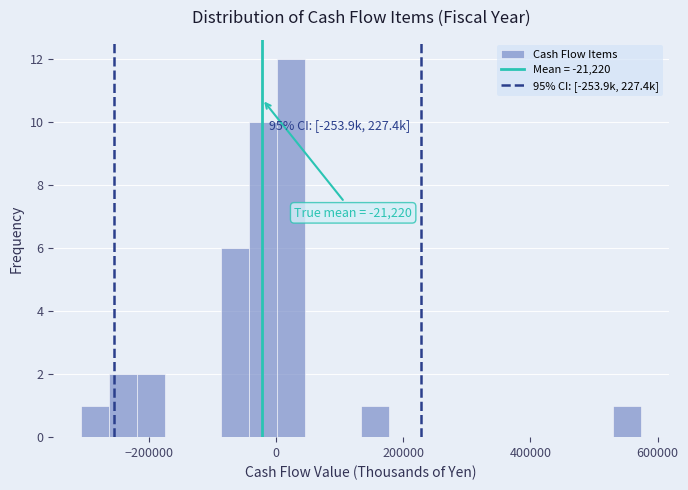

Read against the x-axis, roughly where is the centre of the tallest bar?

20000